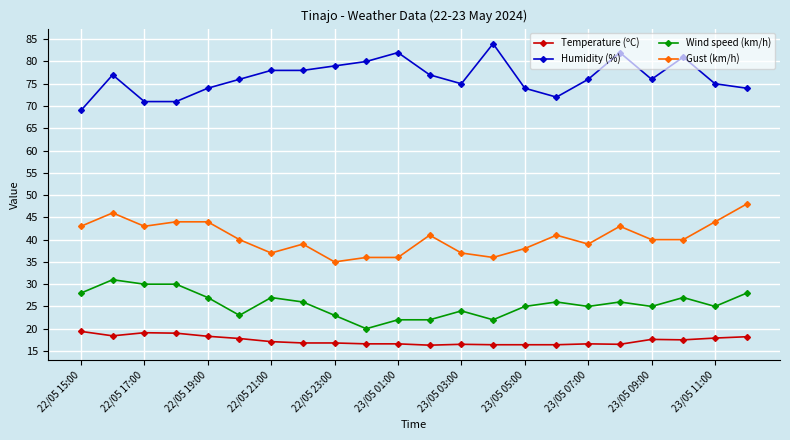

At how many categories does at least one series exceed 50?

22